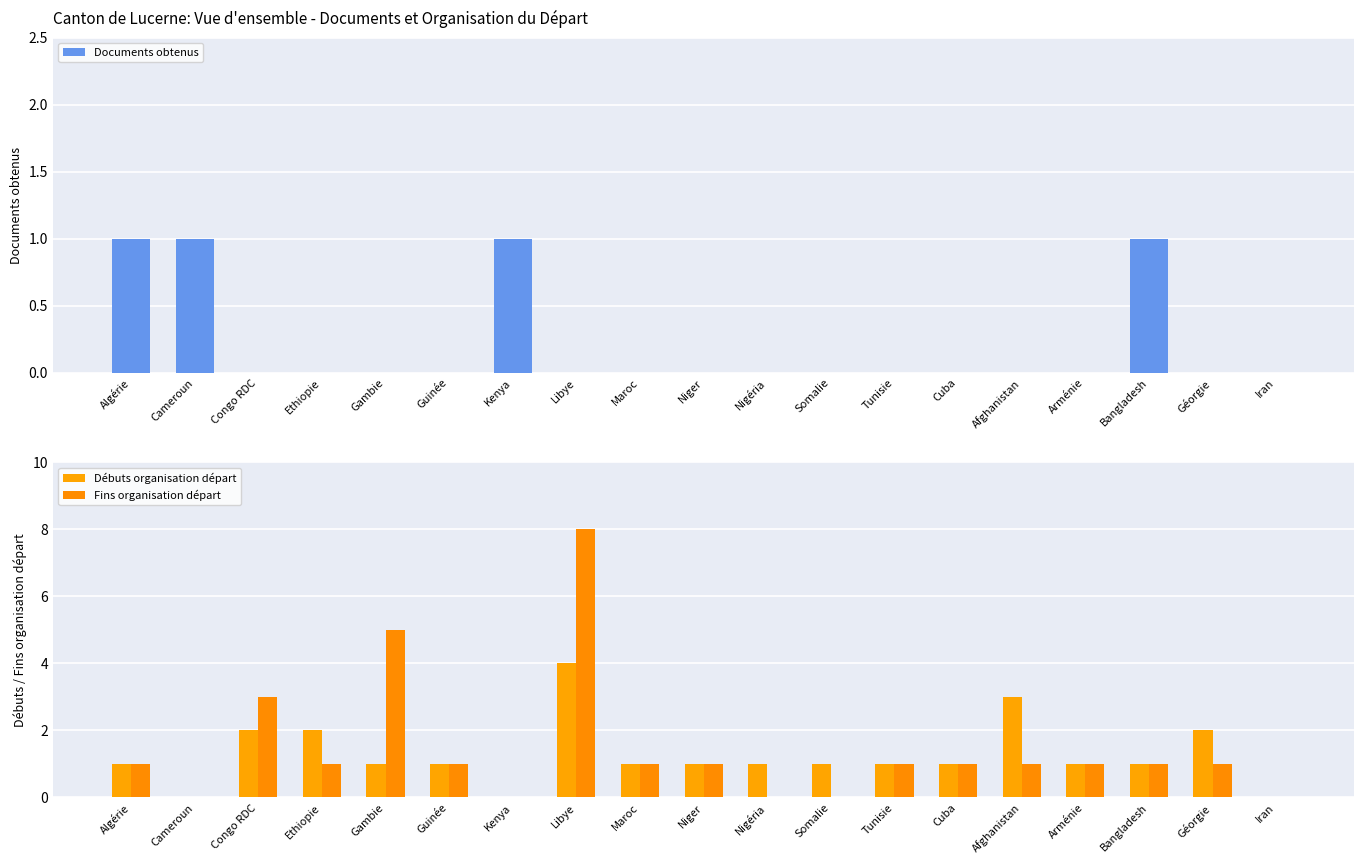

What is the sum of all Documents obtenus values?

4